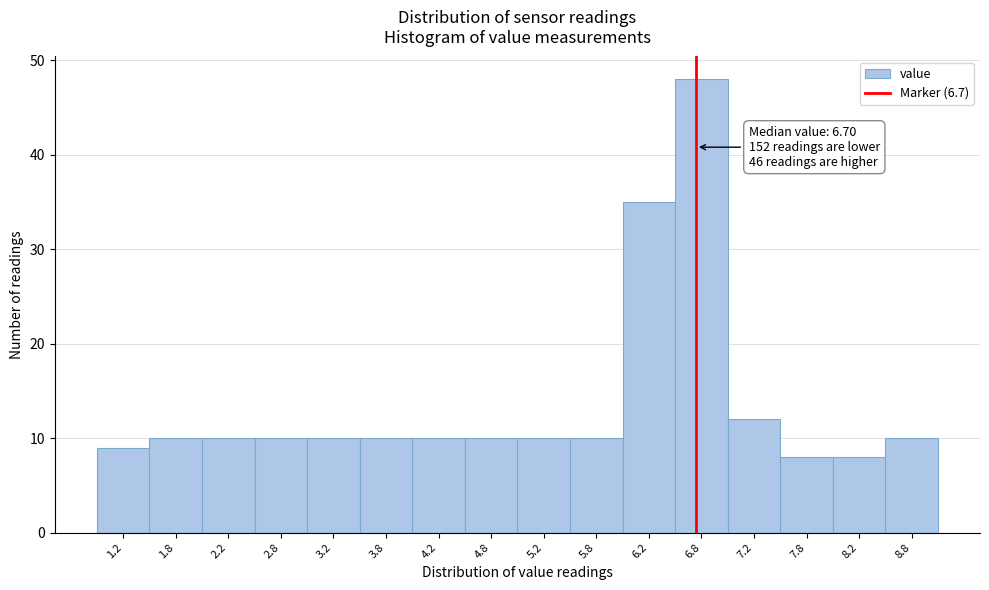

Over which range of the x-axis is the bar tallest?

6.5 to 7.0